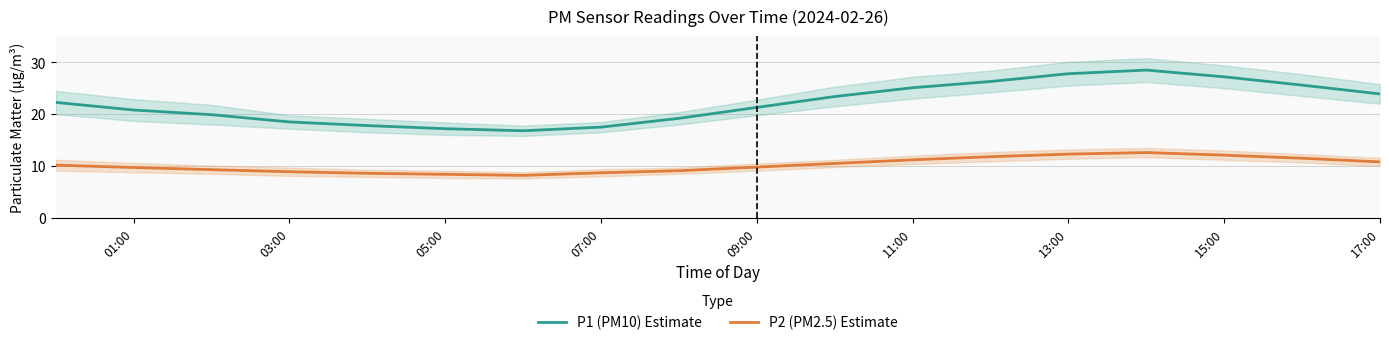

Which series has the largest range (max minus min)?

P1 (PM10) Estimate